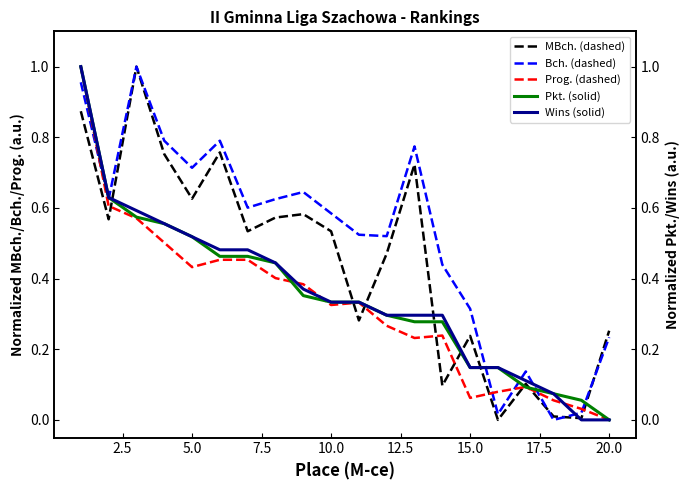

True or false: Wins (solid) and Pkt. (solid) intersect in this chart.

False